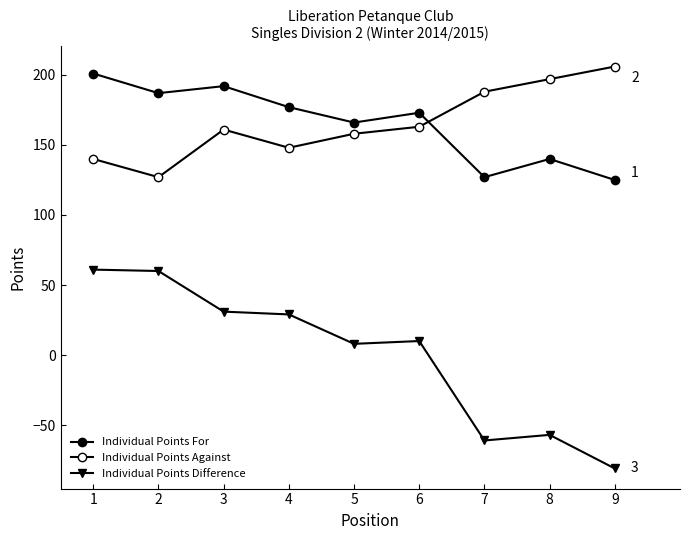

How many data points in Individual Points For are less than 173?

4